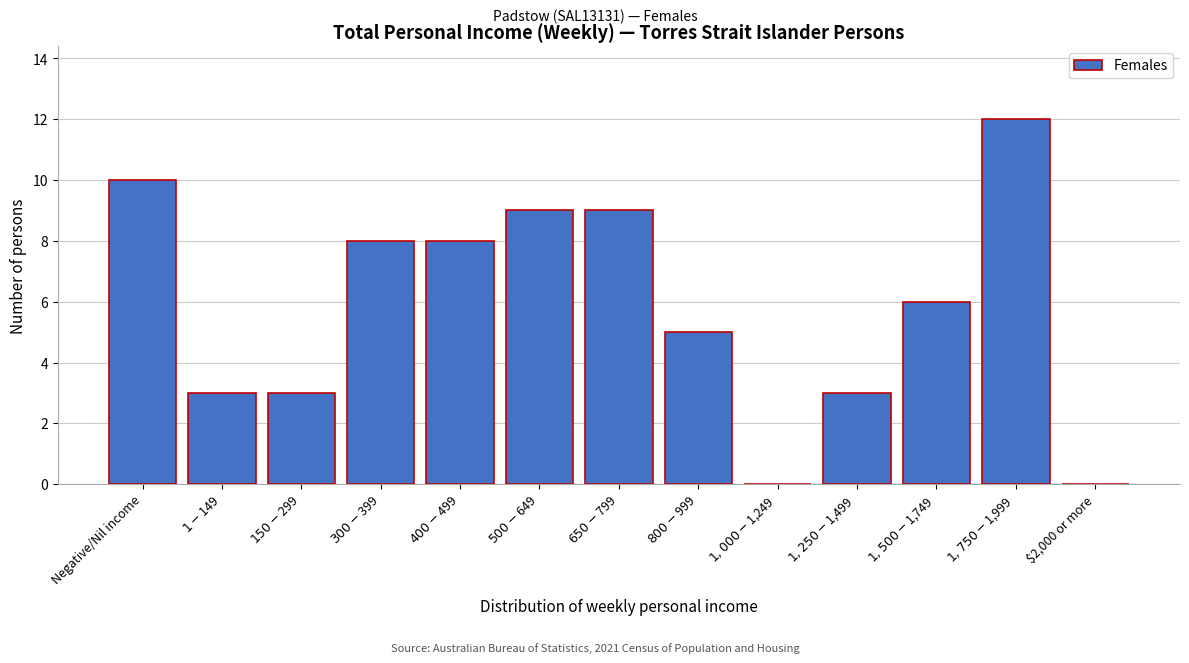

How many categories are shown in the chart?

13